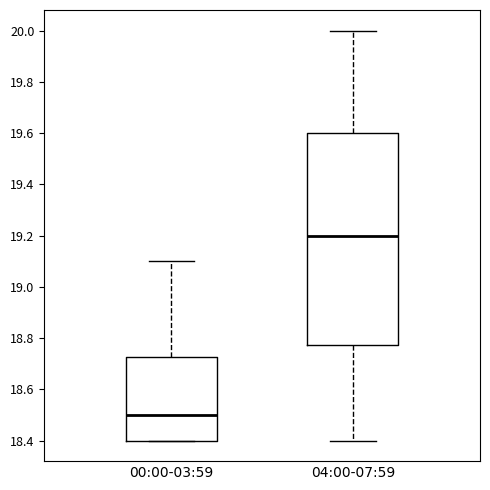

Comparing the boxes themselves (not the whiskers), which one is the tallest?

04:00-07:59